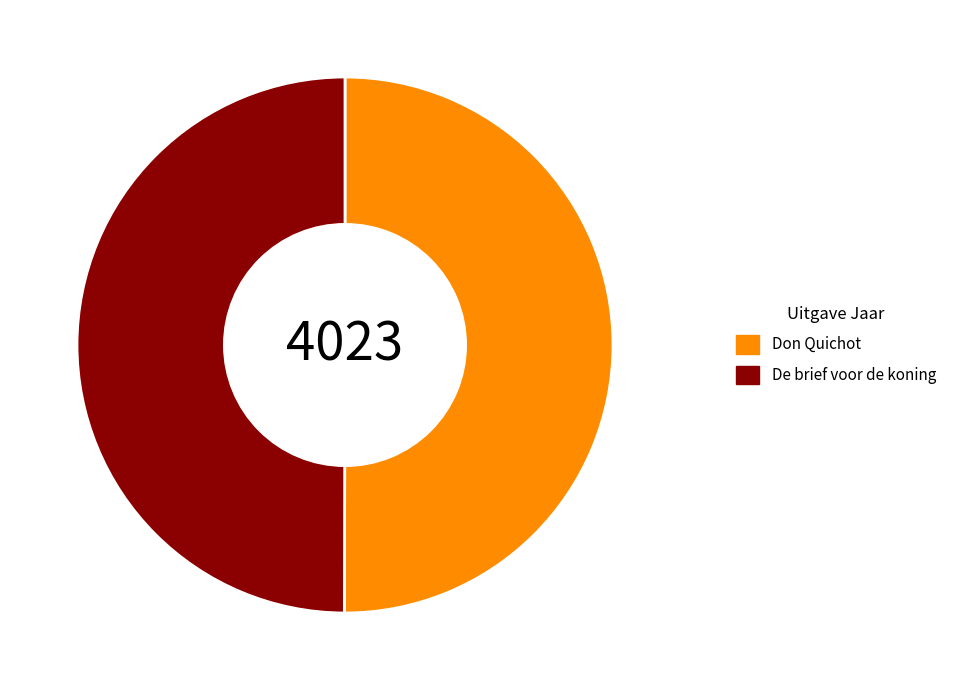

Count the number of slices in the pie.

2